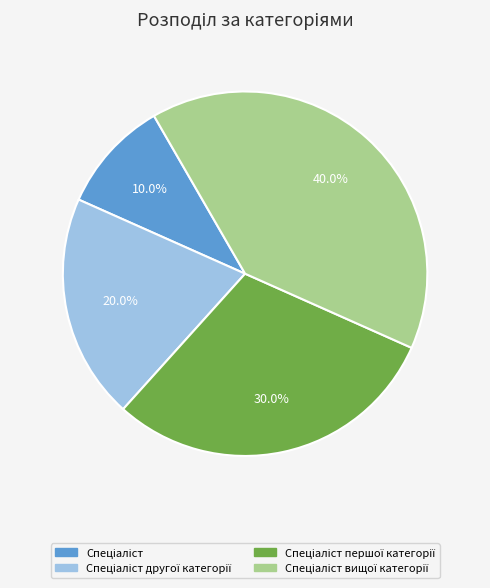

How many segments does this pie chart have?

4